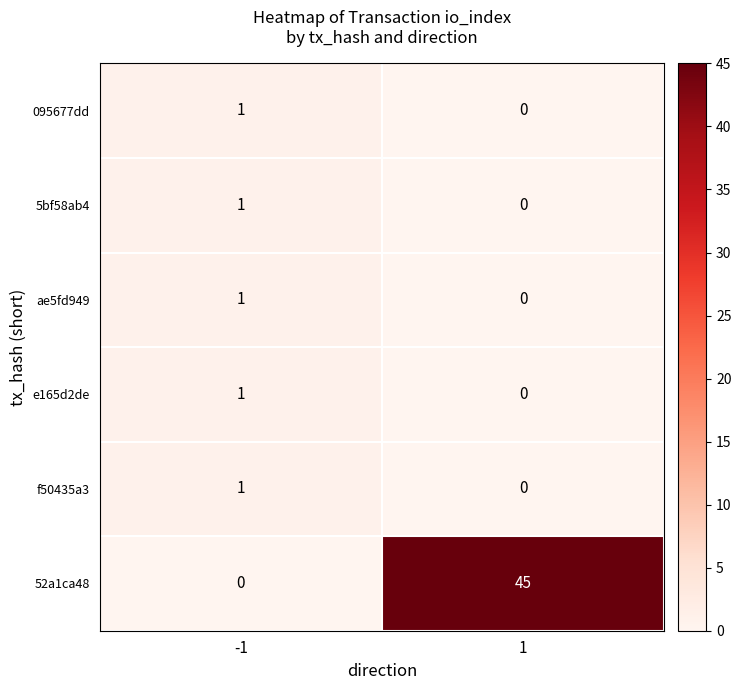

Is it true that f50435a3 equals 2 at -1?

False